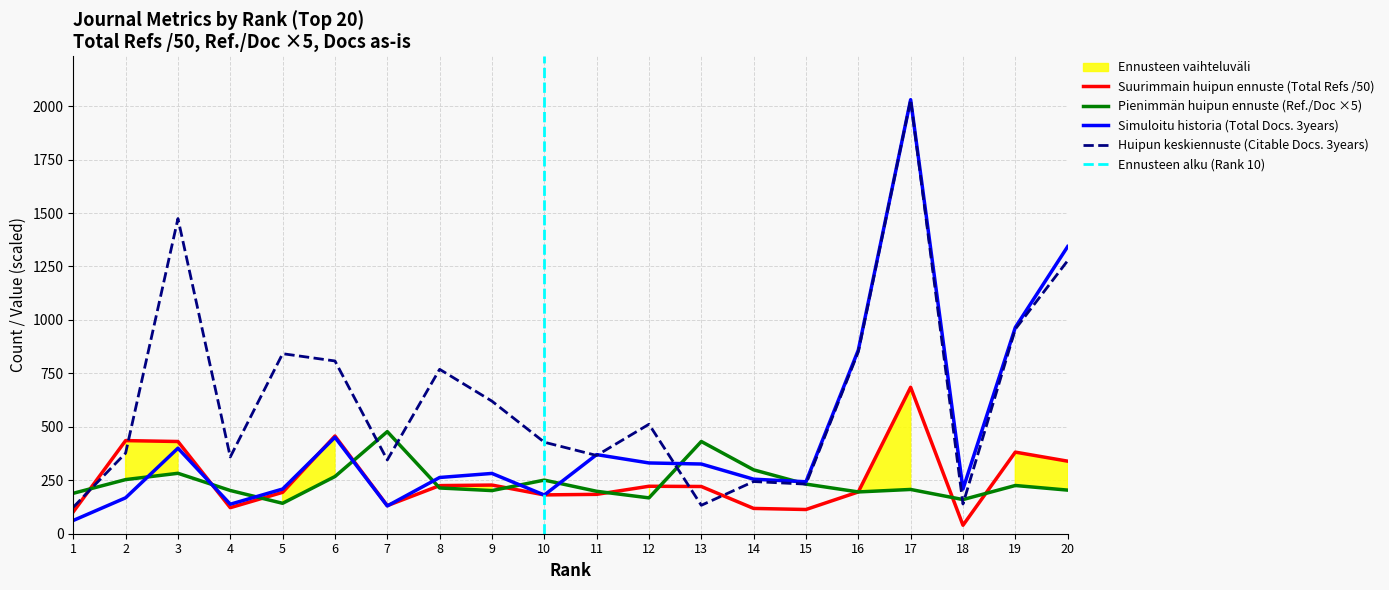

How many data points in Total Refs. are less than 220?

10